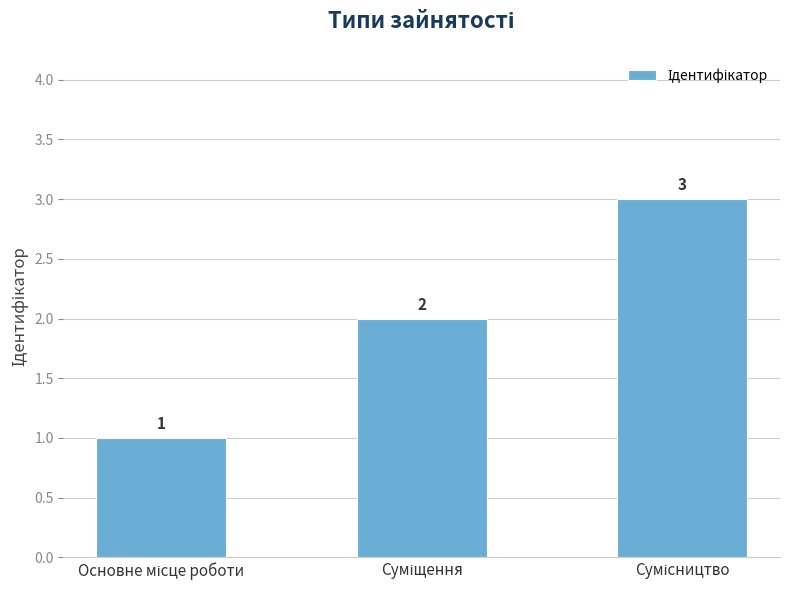

How many bars are there in total?

3